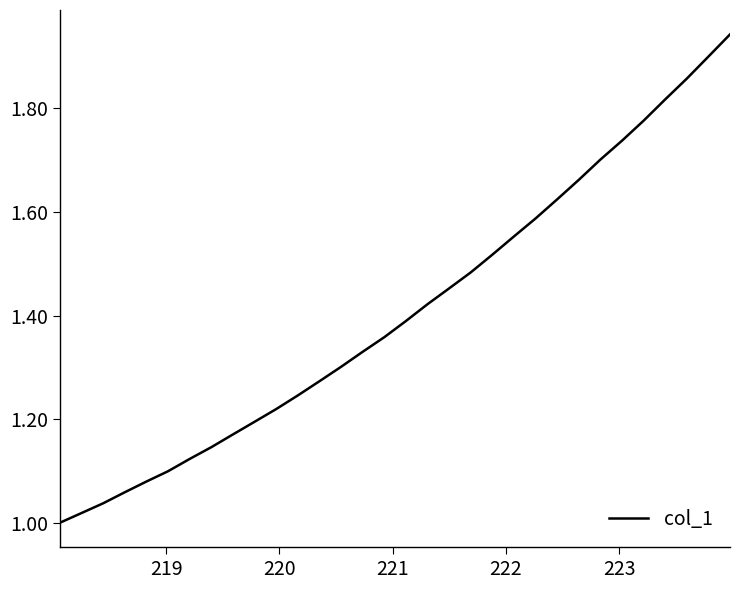

What is the sum of all values?

45.1